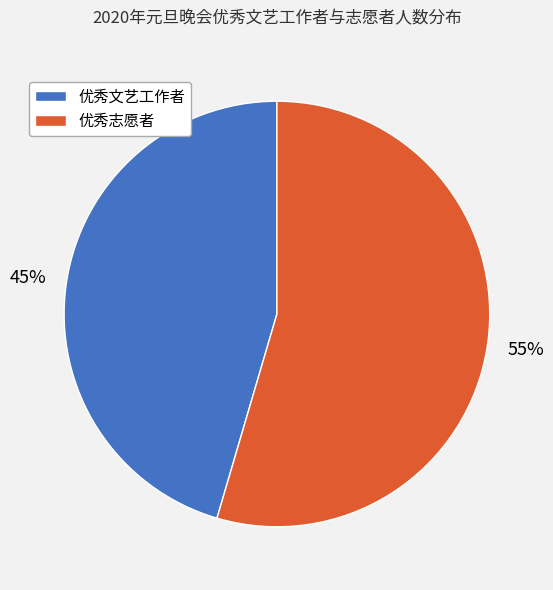

To the nearest percent, what is the combined percentage of 优秀文艺工作者 and 优秀志愿者?

100%